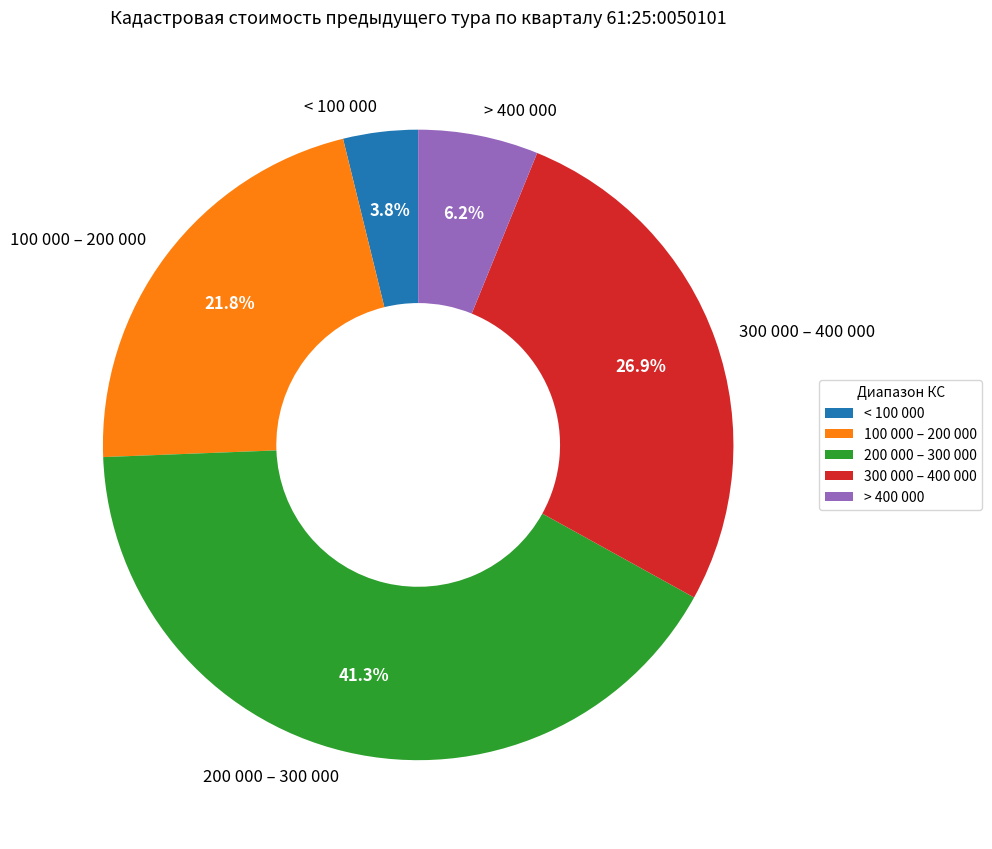

What percentage is NOT represented by < 100 000?

96.2%